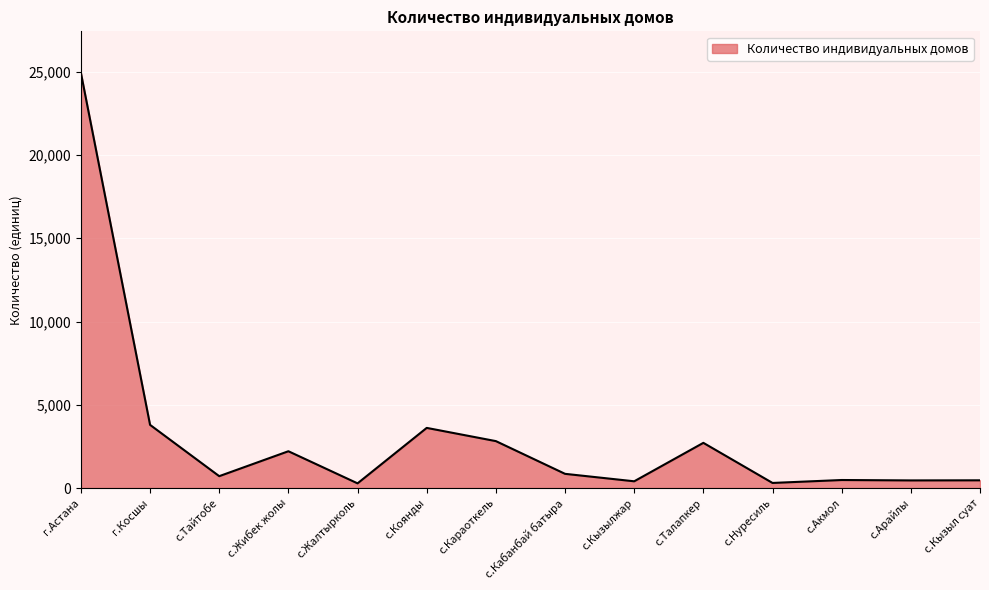

How many categories are shown in the chart?

14